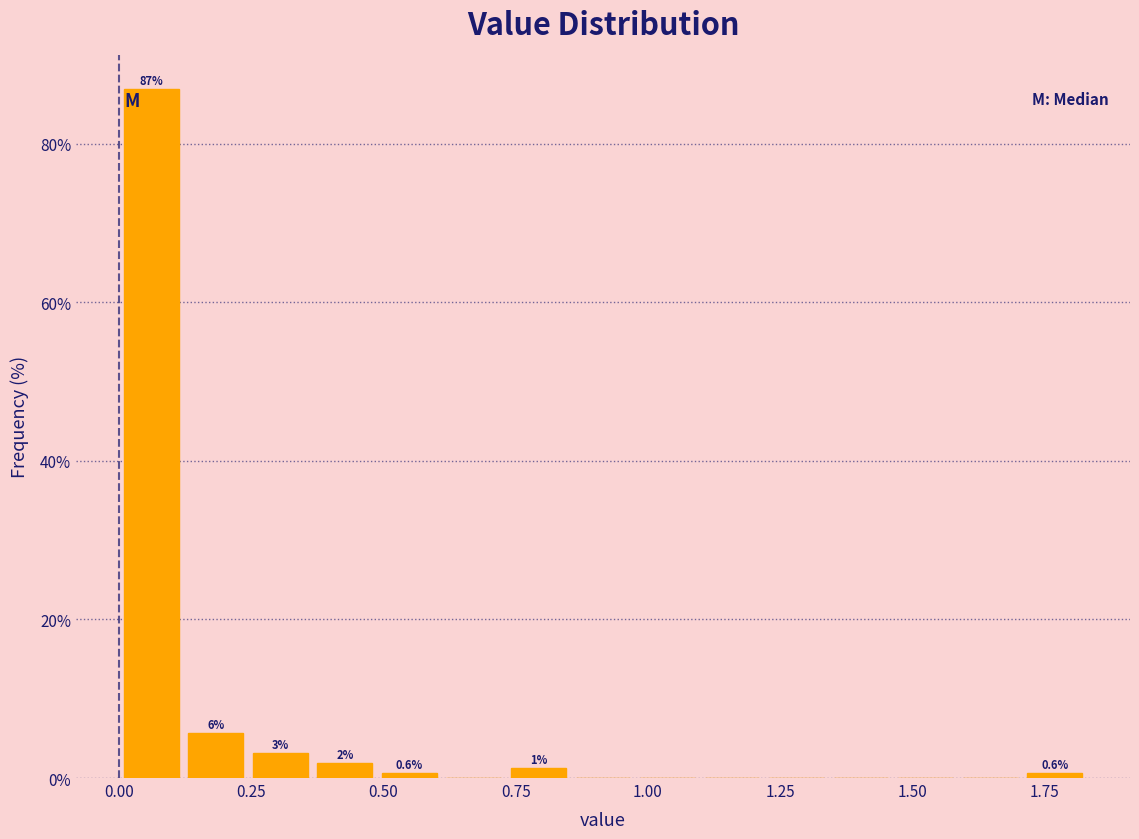

Around what value on the x-axis is the tallest bar? Give the approximate position of its centre, as read against the axis.

0.05